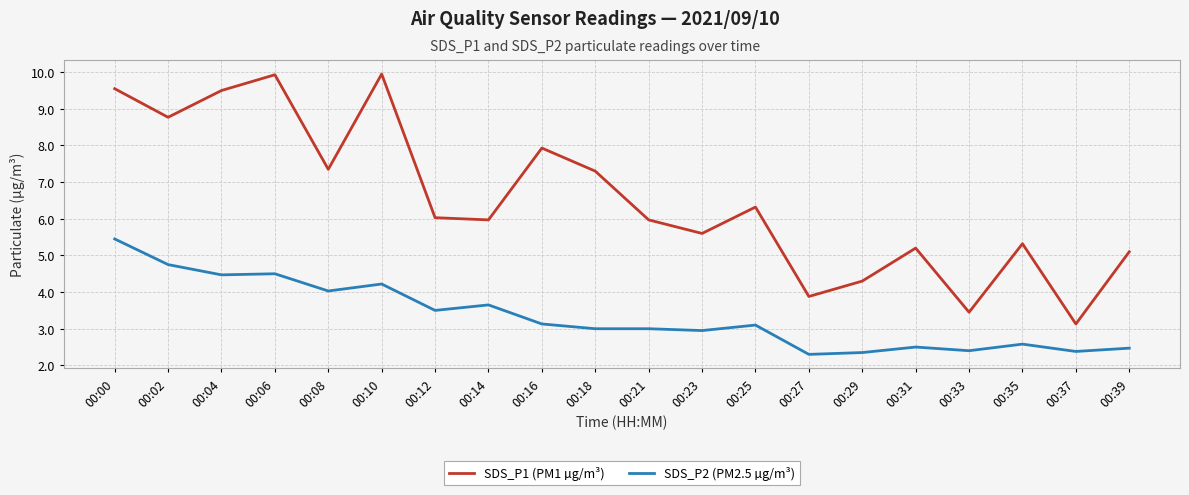

List the series in order of their overall mean, lowest first.

SDS_P2 (PM2.5 µg/m³), SDS_P1 (PM1 µg/m³)